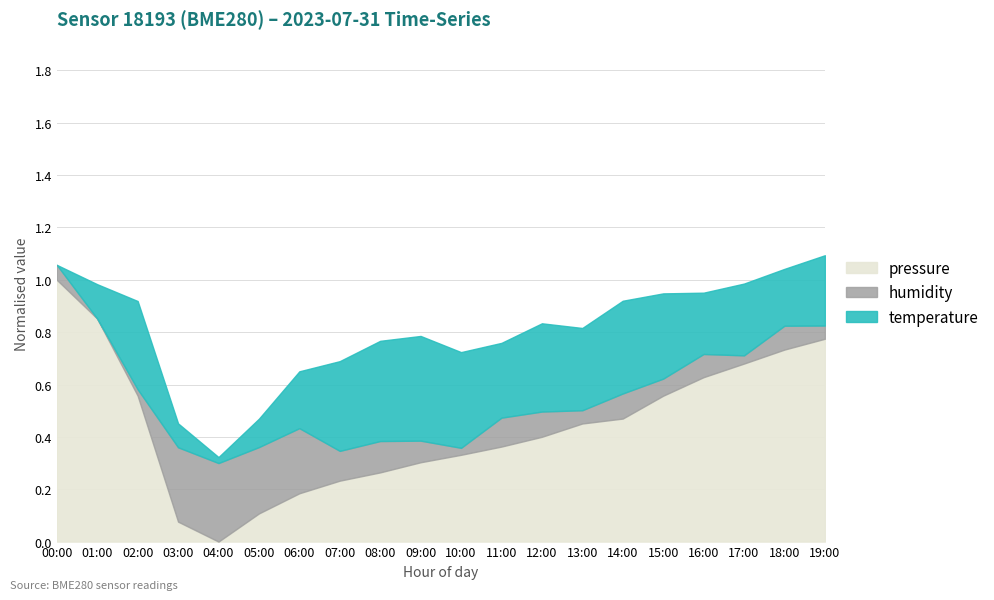

Which category has the lowest value in the pressure series?

04:00